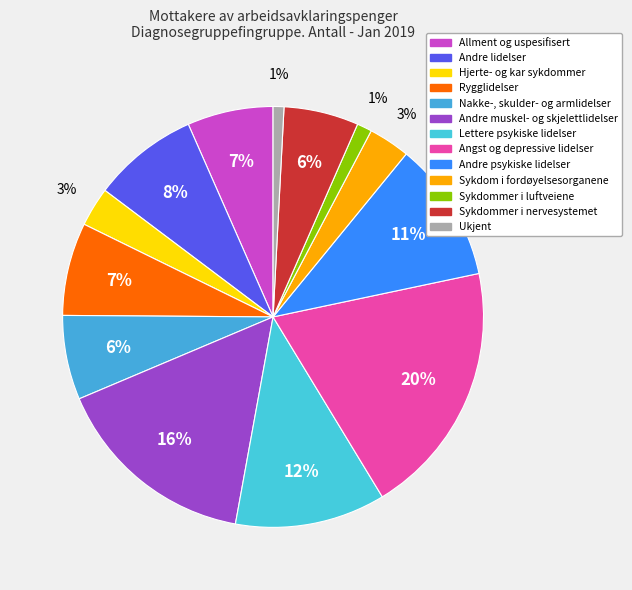

The Sykdommer i nervesystemet slice represents 1% of the pie. True or false?

False